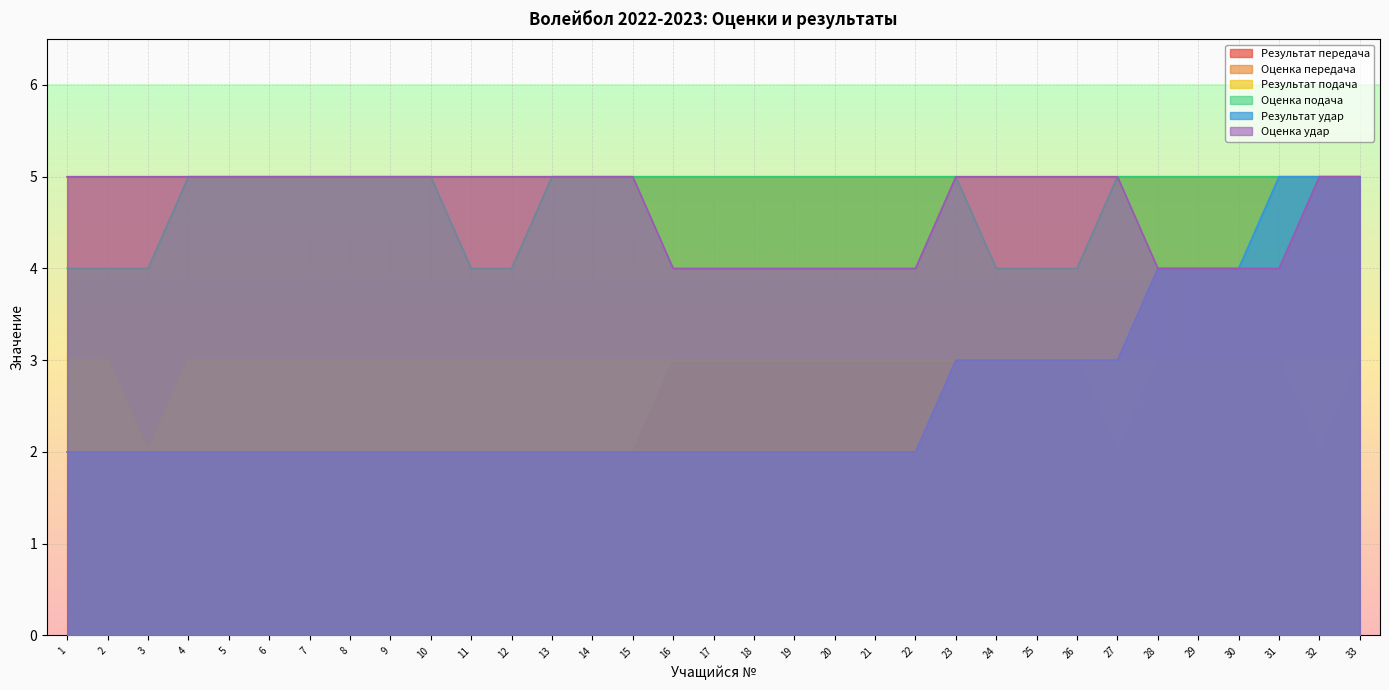

True or false: Оценка удар has a value of 5 at 33.

True